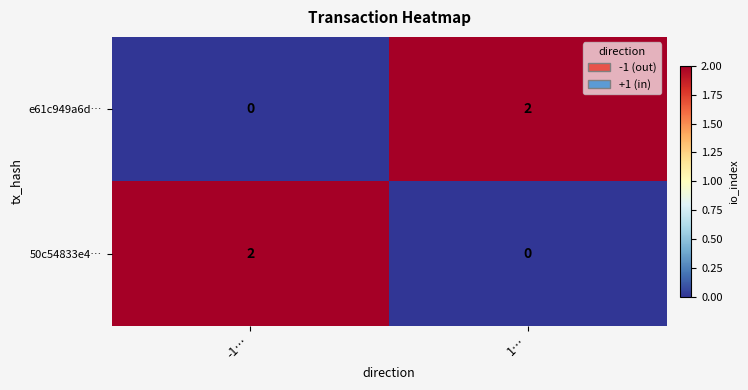

At which label is e61c949a6d… closest to 1?

-1…